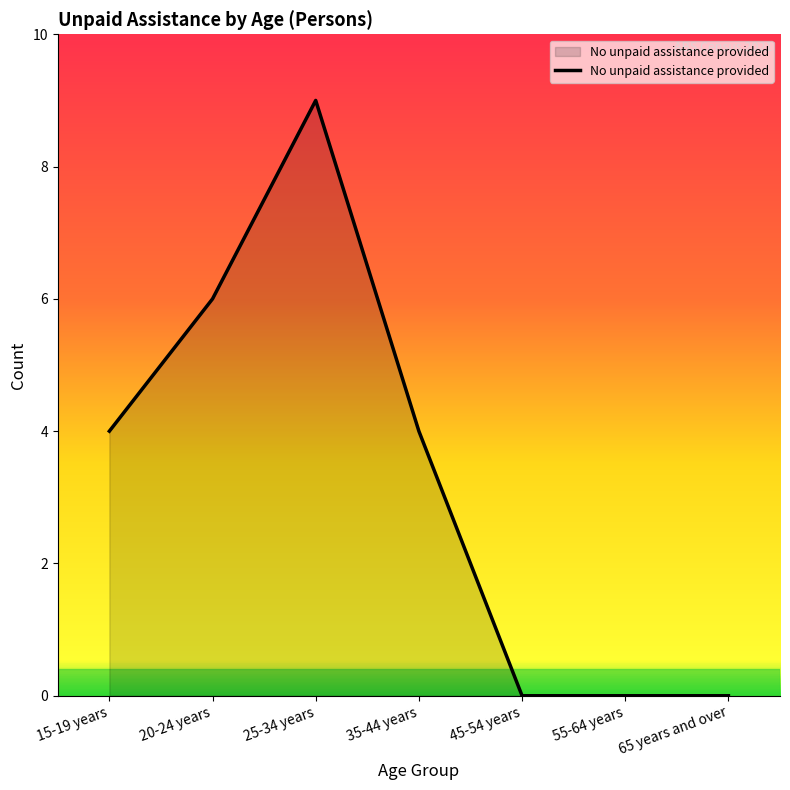

Is it true that the value at 20-24 years is 6?

True